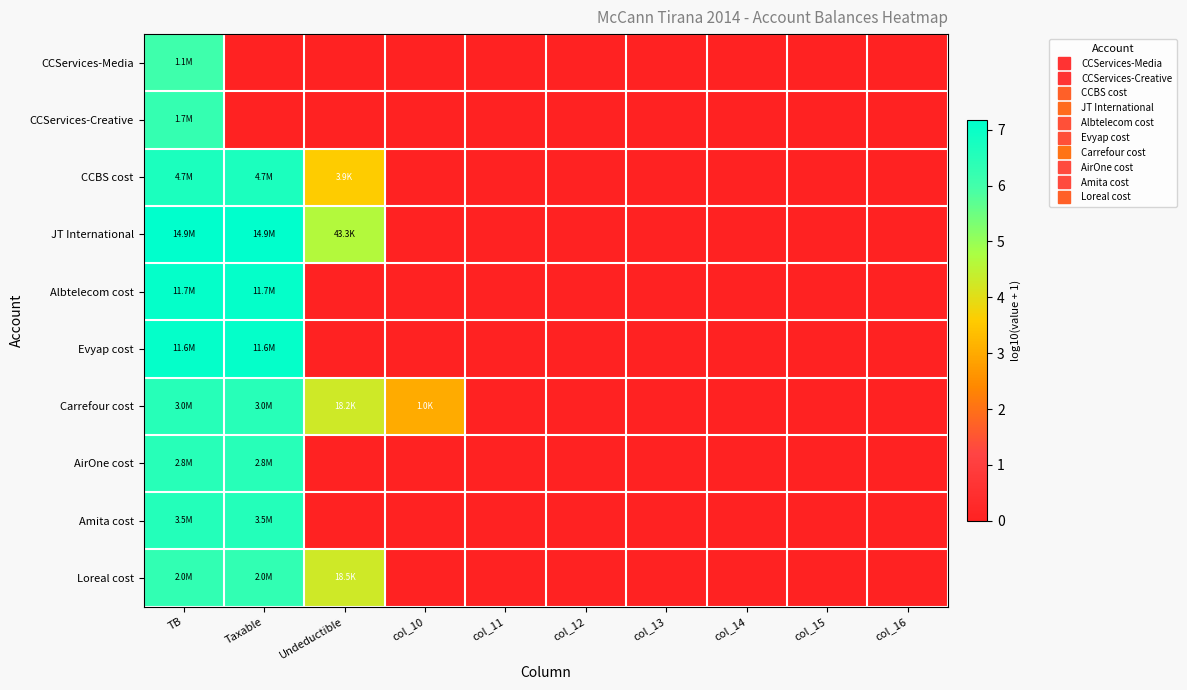

Rank the series by their maximum value, from lowest to highest.

CCServices-Media, CCServices-Creative, Loreal cost, AirOne cost, Carrefour cost, Amita cost, CCBS cost, Evyap cost, Albtelecom cost, JT International